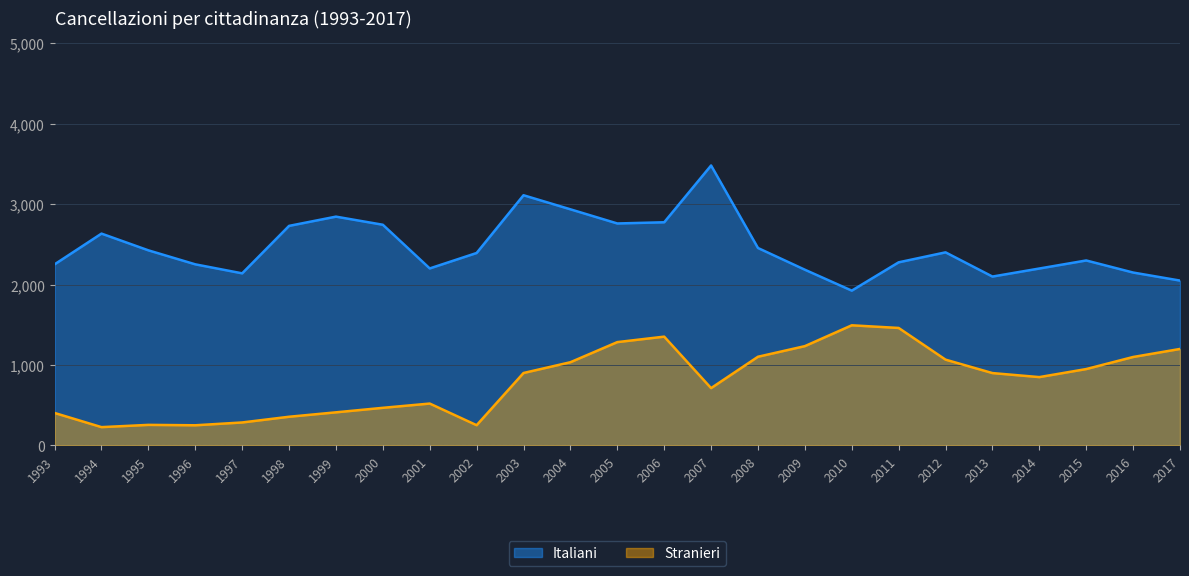

At which label does Stranieri first exceed 900?

2003